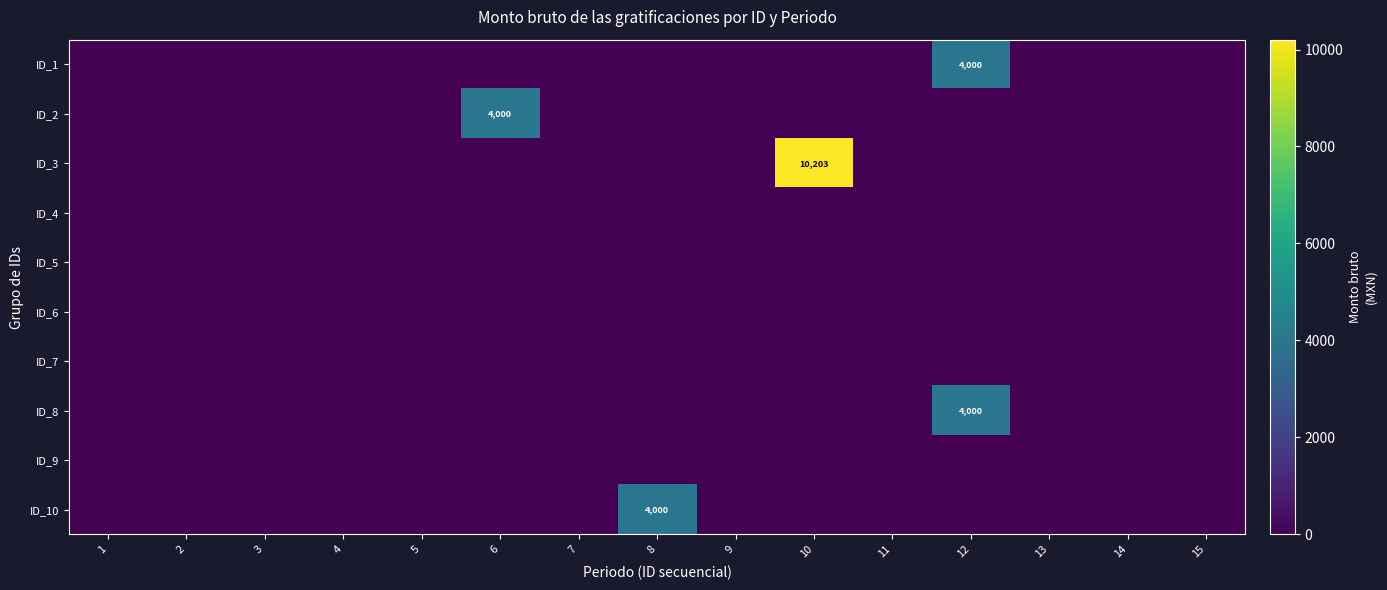

The value of ID_3 at 10 is 2992. True or false?

False